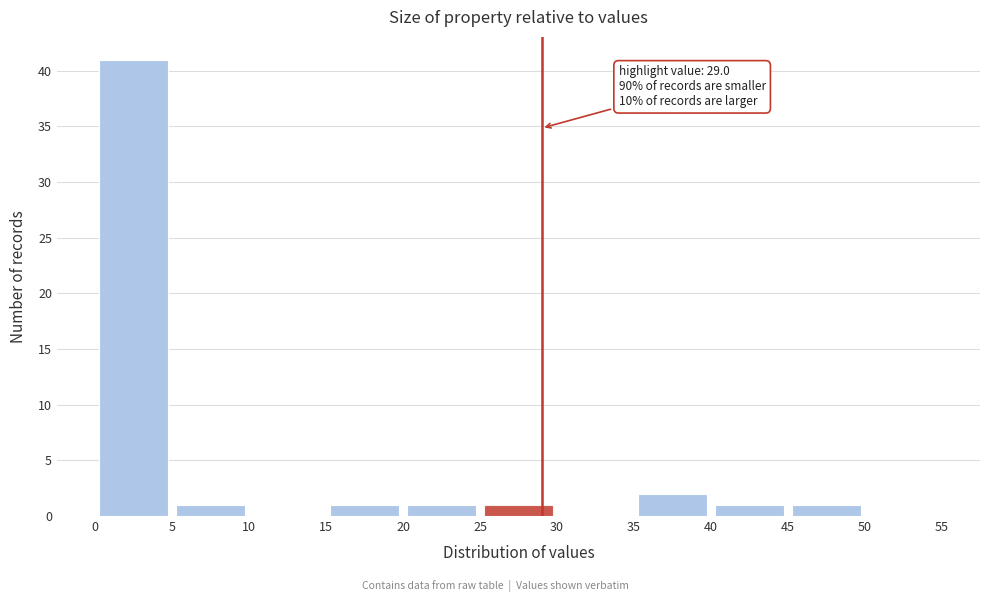

Which range on the x-axis has the tallest bar?

0 to 5